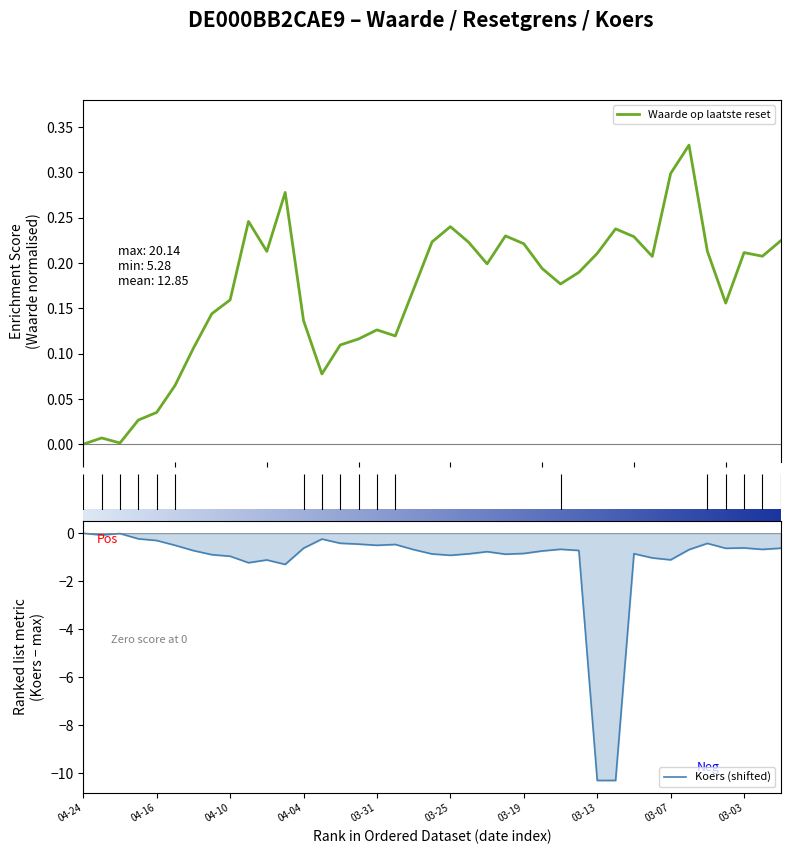

Reading left to right, transcribe all the data shown in this chart.

Waarde op laatste reset: 0.0	0.0	0.0	0.0	0.0	0.1	0.1	0.1	0.2	0.2	0.2	0.3	0.1	0.1	0.1	0.1	0.1	0.1	0.2	0.2	0.2	0.2	0.2	0.2	0.2	0.2	0.2	0.2	0.2	0.2	0.2	0.2	0.3	0.3	0.2	0.2	0.2	0.2	0.2
Koers onderliggende op laatste reset: 0.0	-0.1	-0.0	-0.2	-0.3	-0.5	-0.7	-0.9	-1.0	-1.2	-1.1	-1.3	-0.6	-0.2	-0.4	-0.4	-0.5	-0.5	-0.7	-0.9	-0.9	-0.9	-0.8	-0.9	-0.8	-0.7	-0.7	-0.7	-10.3	-10.3	-0.8	-1.0	-1.1	-0.7	-0.4	-0.6	-0.6	-0.7	-0.6